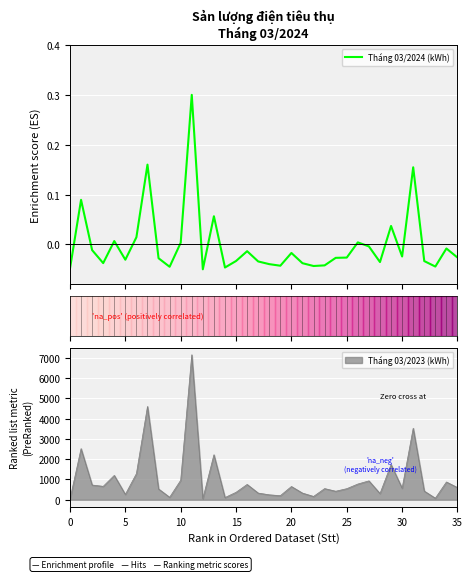

What is the maximum value for Tháng 03/2024 (kWh)?

0.3